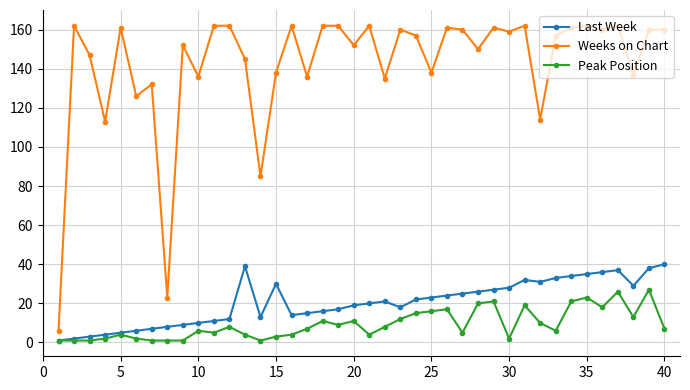

Which series has the largest total across all categories?

Weeks on Chart